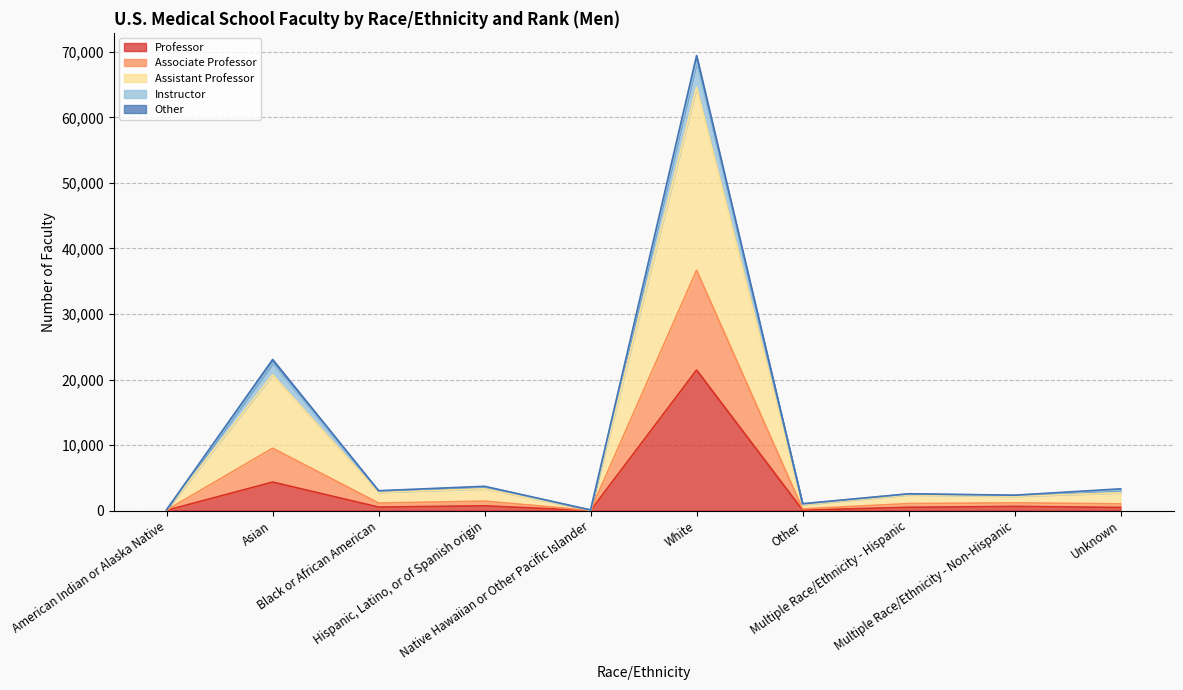

True or false: Instructor and Professor cross at least once.

False